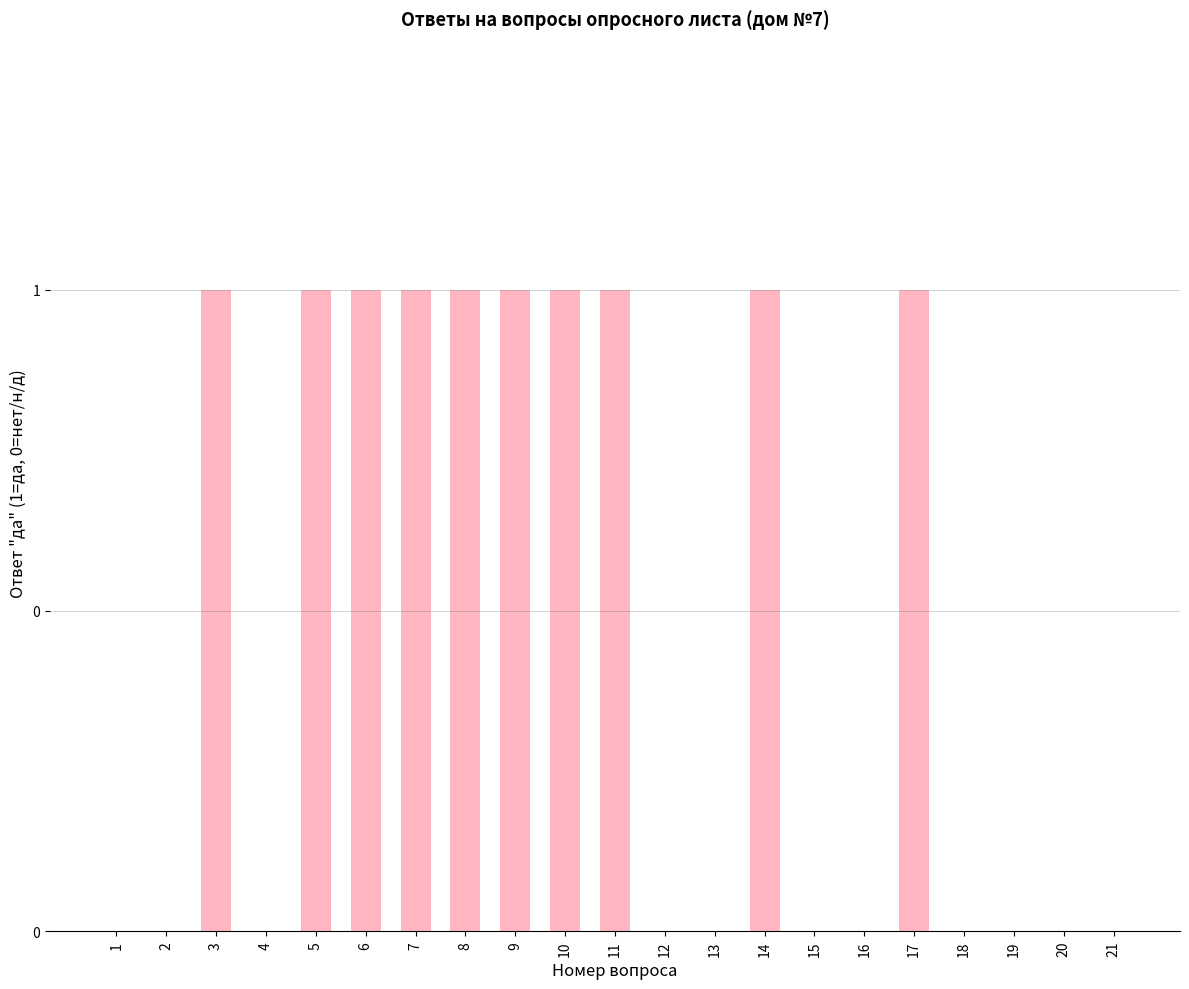

What is the approximate value at 10?

1